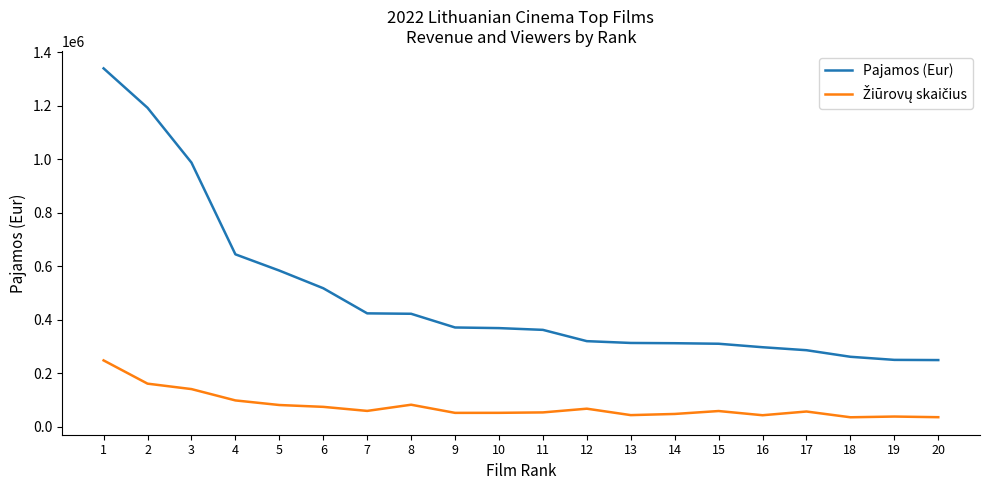

Where is Pajamos (Eur) nearest to the value 795287?

4